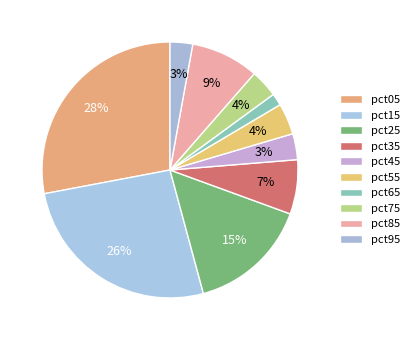

How many slices are in this pie chart?

10